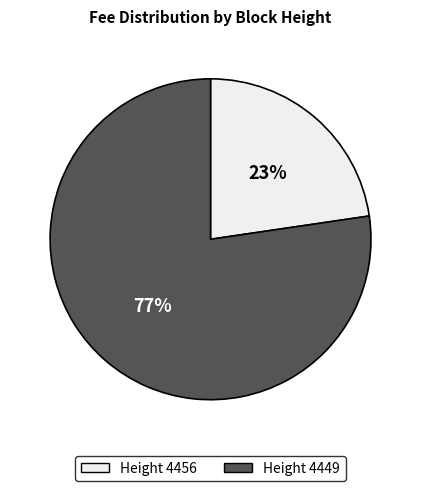

Does any single category account for the majority?

Yes